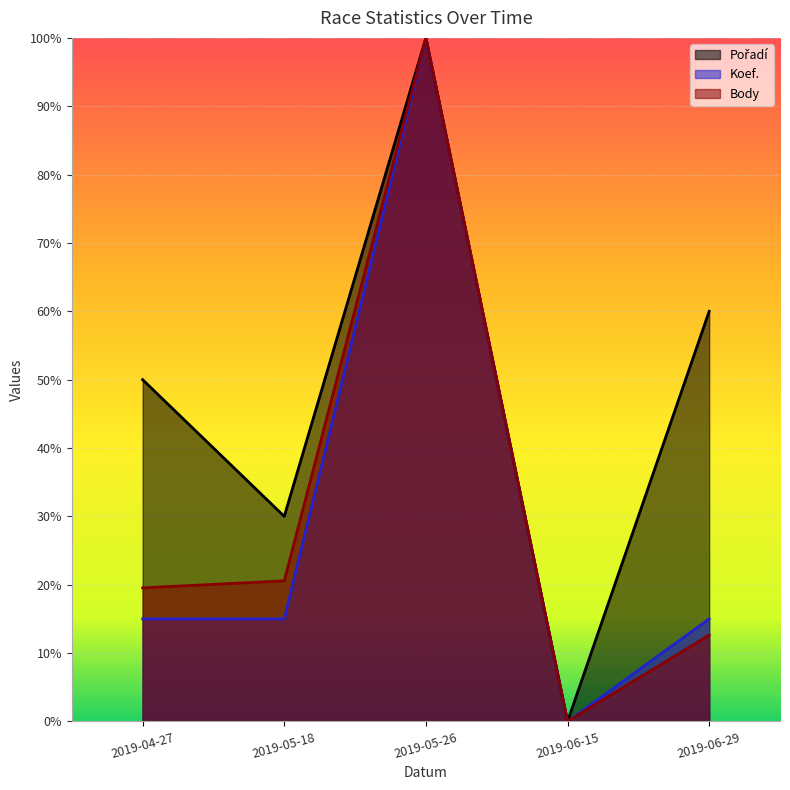

Which series has the largest total across all categories?

Pořadí